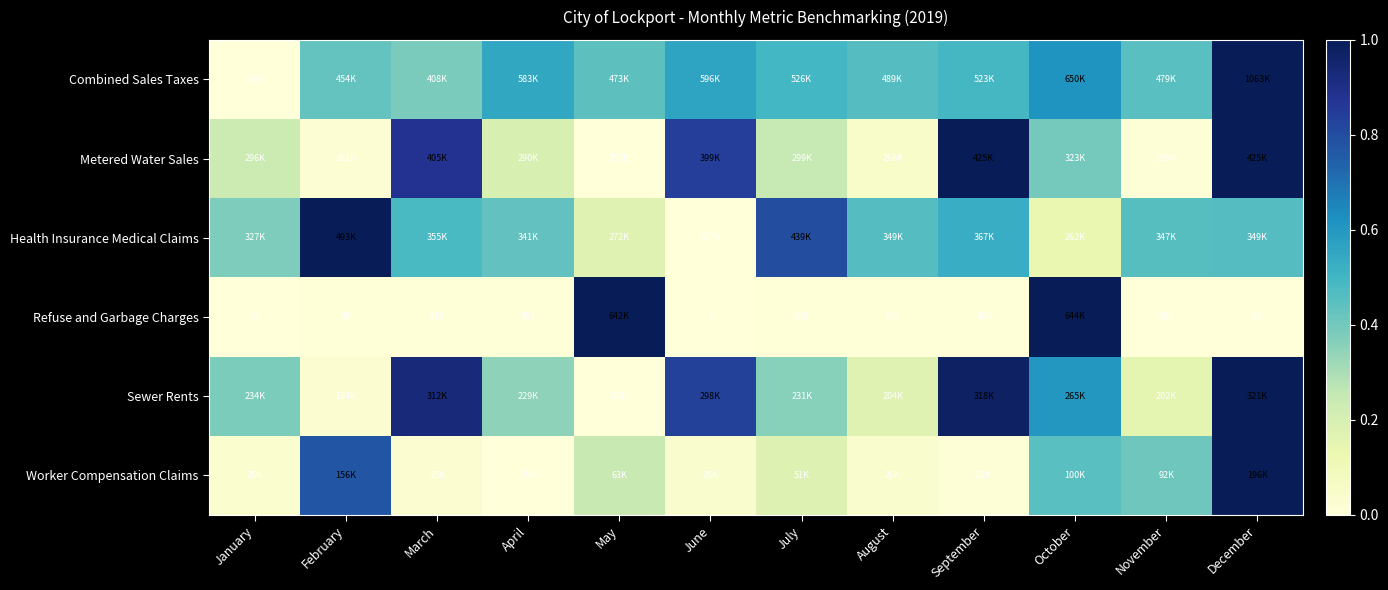

True or false: Sewer Rents has a value of 0.4 at July.

True